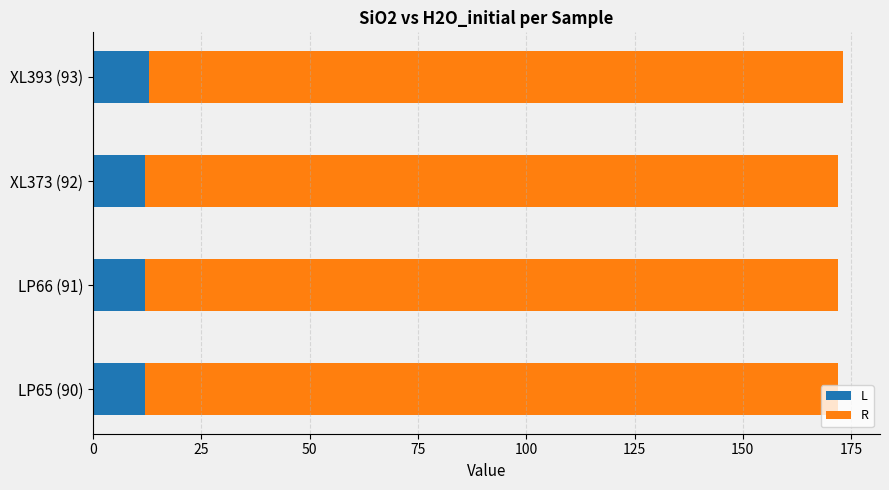

What is the total value across all series at LP65 (90)?

172